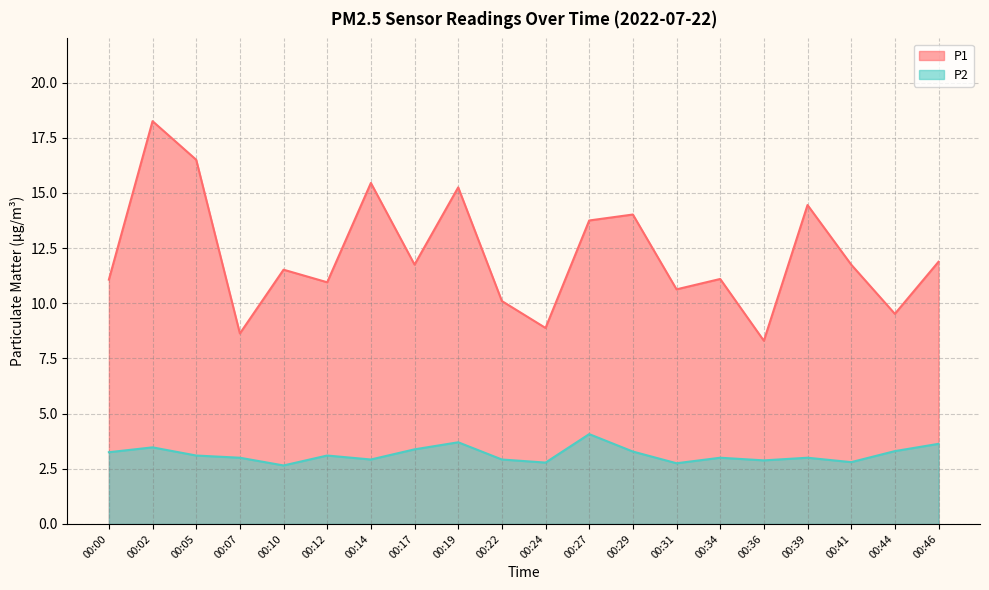

Reading left to right, extract all data points from this chart.

P1: 00:00=11.1	00:02=18.2	00:05=16.5	00:07=8.6	00:10=11.5	00:12=10.9	00:14=15.4	00:17=11.8	00:19=15.2	00:22=10.1	00:24=8.9	00:27=13.8	00:29=14.0	00:31=10.6	00:34=11.1	00:36=8.3	00:39=14.4	00:41=11.8	00:44=9.5	00:46=11.9
P2: 00:00=3.2	00:02=3.5	00:05=3.1	00:07=3.0	00:10=2.6	00:12=3.1	00:14=2.9	00:17=3.4	00:19=3.7	00:22=2.9	00:24=2.8	00:27=4.1	00:29=3.3	00:31=2.8	00:34=3.0	00:36=2.9	00:39=3.0	00:41=2.8	00:44=3.3	00:46=3.6